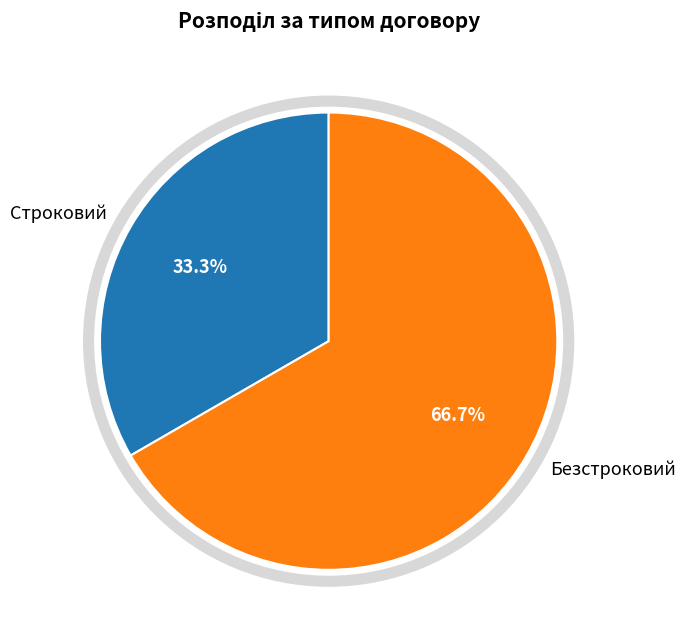

What percentage is the Строковий slice, to the nearest percent?

33%